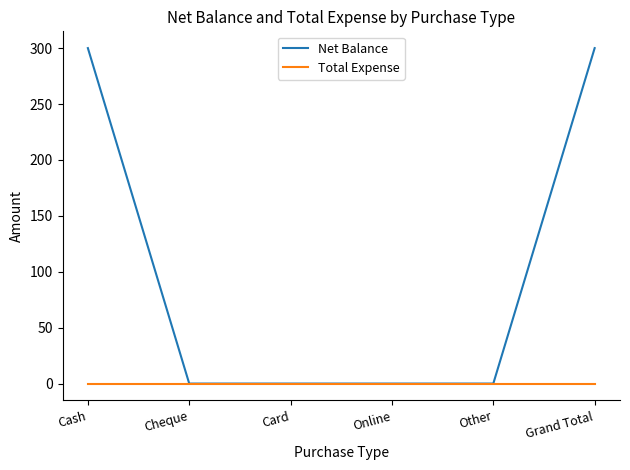

Does the chart display data point markers on the line(s)?

No